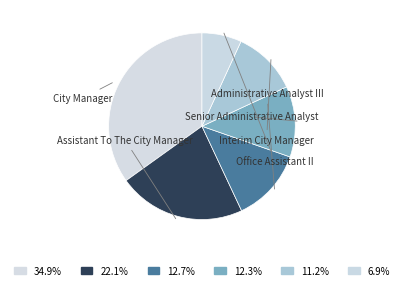

Is the sum of City Manager and Administrative Analyst III greater than half?

No